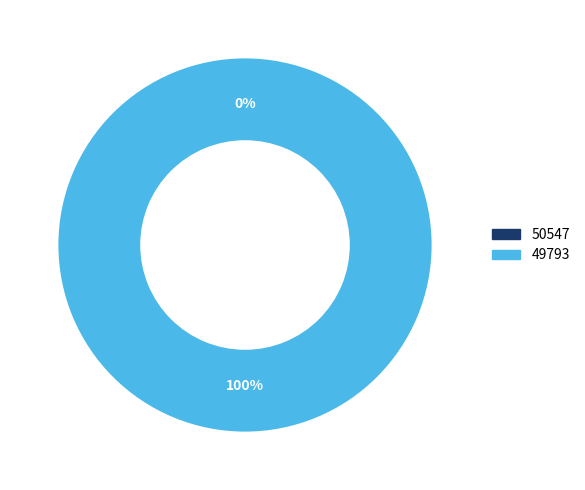

What percentage do 50547 and 49793 together represent?

100.0%